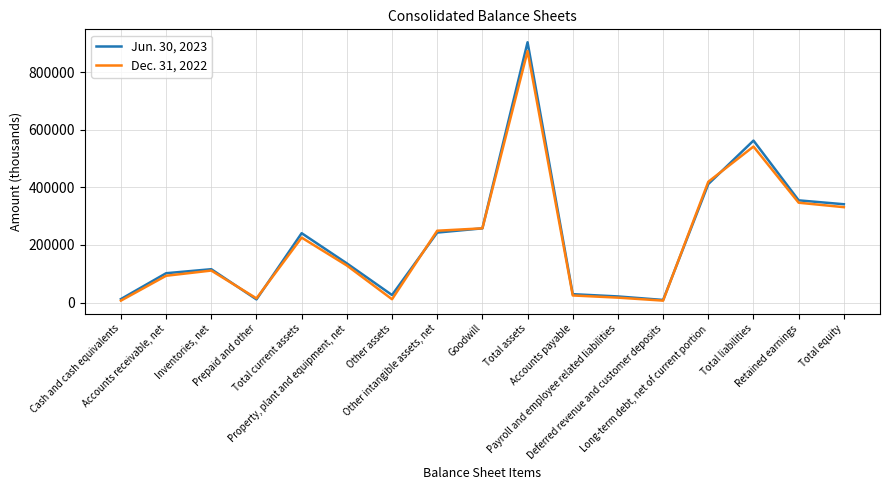

At Accounts receivable, net, list the series in order from largest to smallest.

Jun. 30, 2023, Dec. 31, 2022